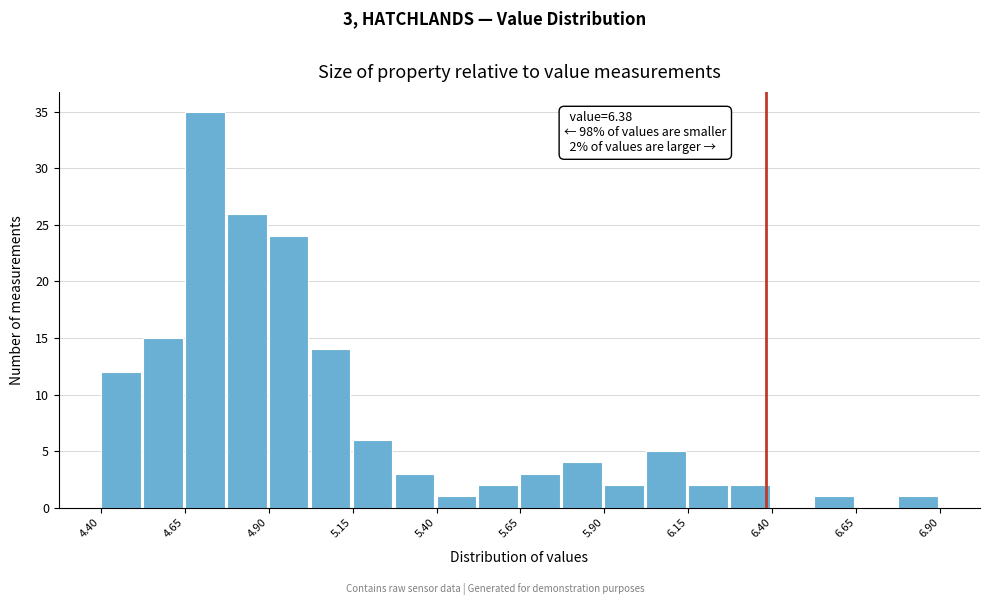

Around what value on the x-axis is the tallest bar? Give the approximate position of its centre, as read against the axis.

4.70